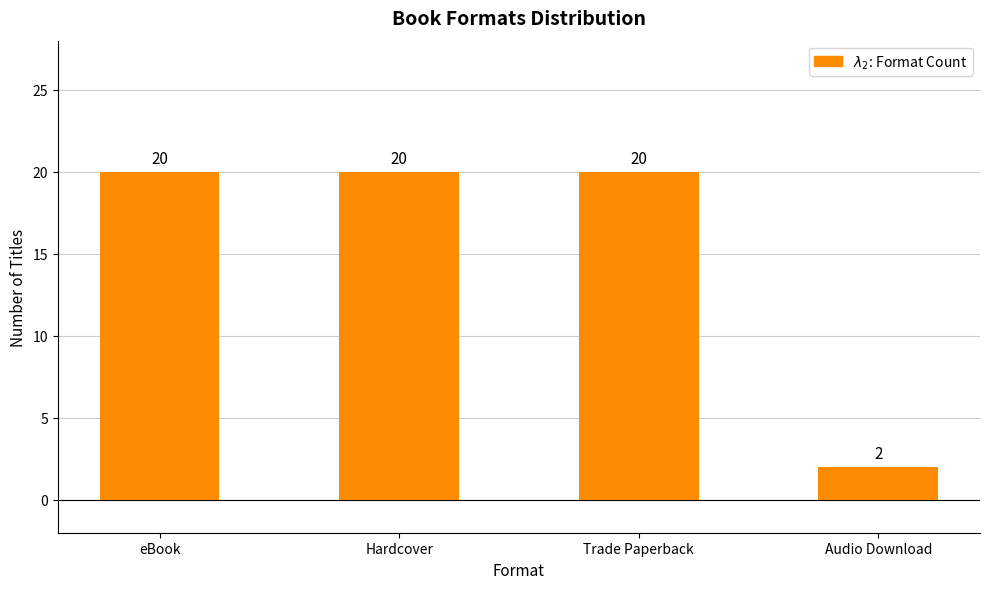

What is the greatest value displayed?

20